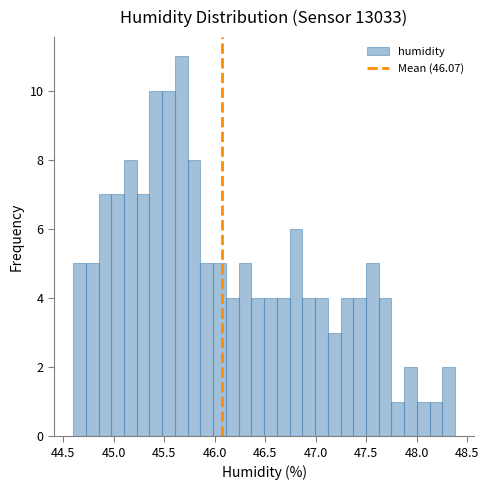

Read against the x-axis, roughly where is the centre of the tallest bar?

45.65